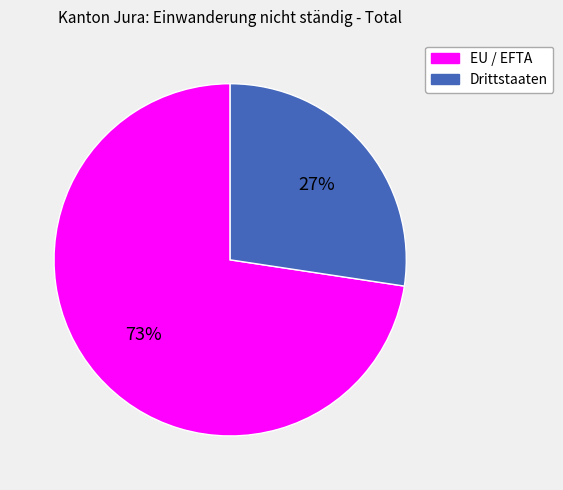

Is Drittstaaten the majority of the pie?

No